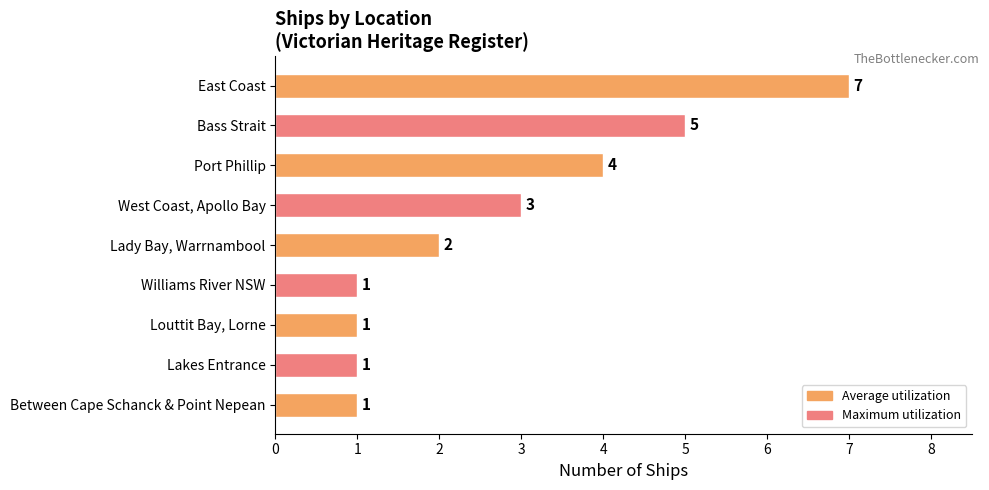

What is the average value?

3